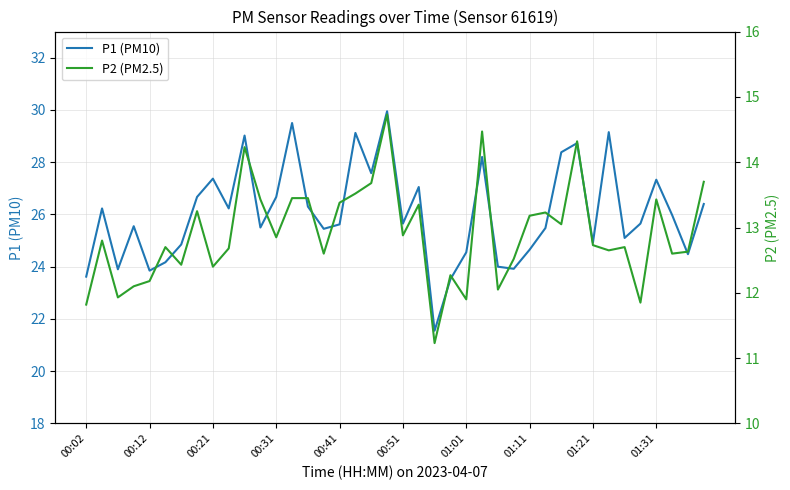

What is the lowest value of the P1 (PM10) series?

21.6